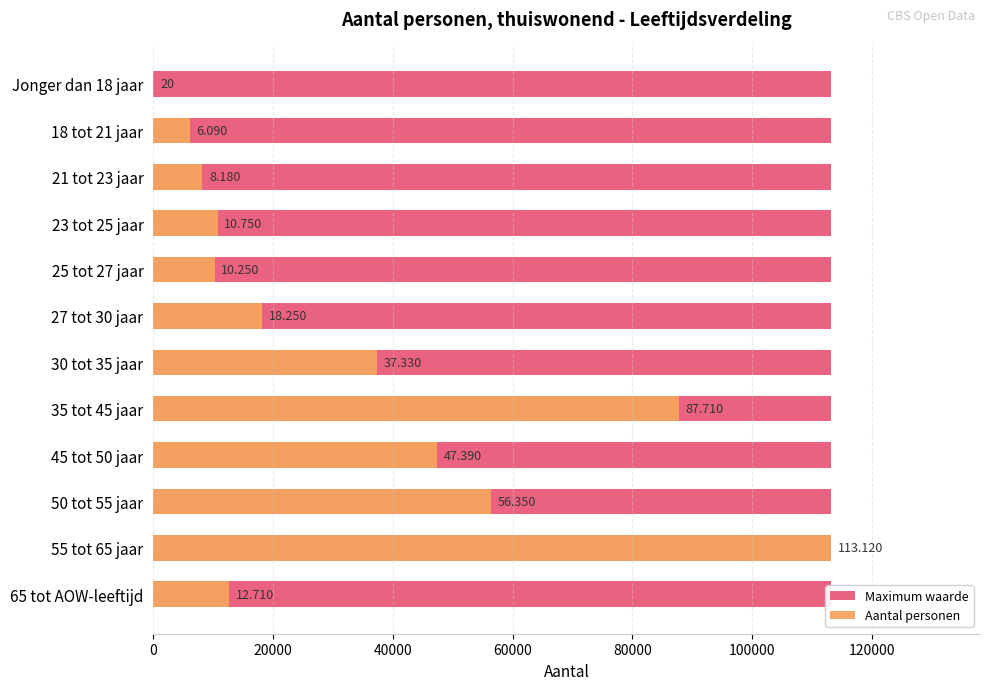

Which series has the widest spread of values?

Aantal personen